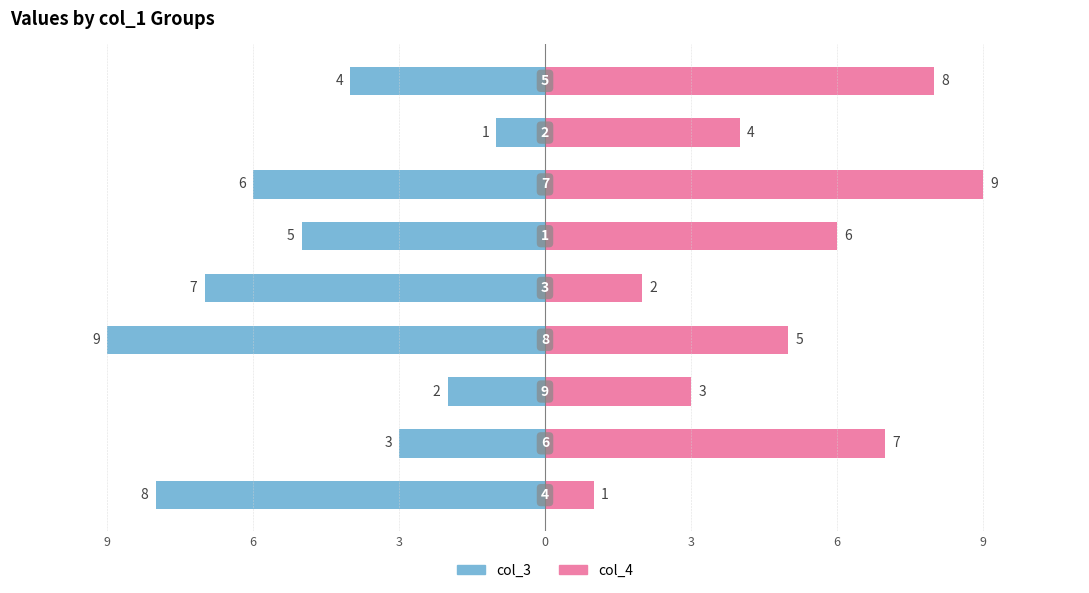

What value does the col_3 series have at 3?

-7